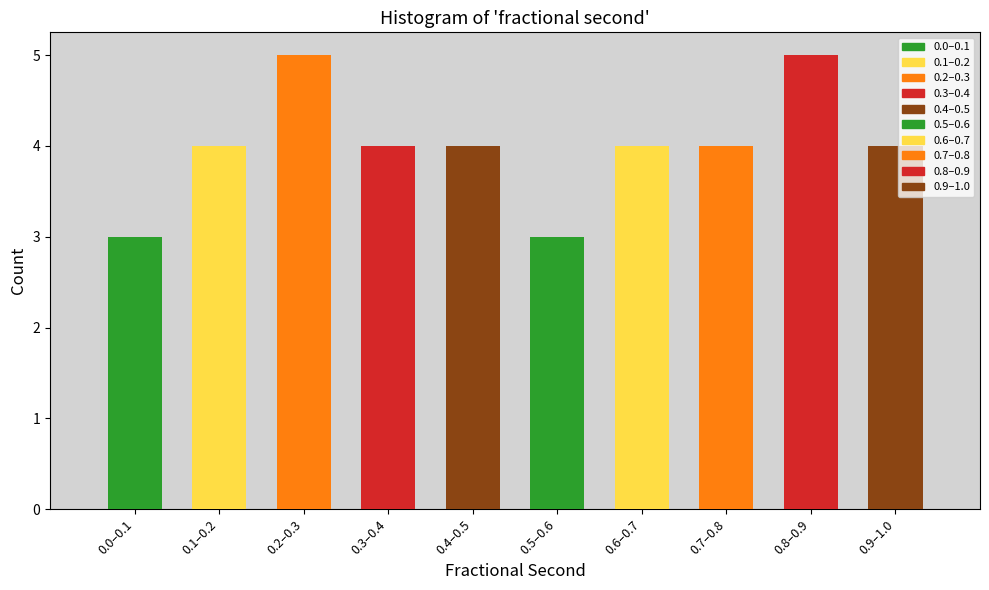

Reading left to right, what are all the values shown in this chart?

0.0–0.1=3	0.1–0.2=4	0.2–0.3=5	0.3–0.4=4	0.4–0.5=4	0.5–0.6=3	0.6–0.7=4	0.7–0.8=4	0.8–0.9=5	0.9–1.0=4